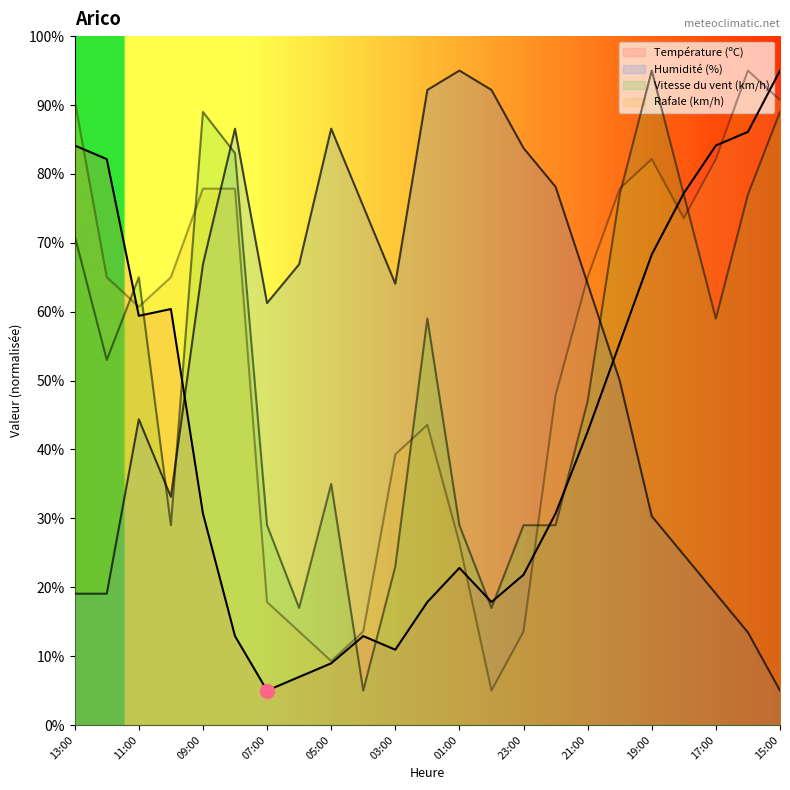

Reading right to left, list all the values displayed in this chart.

Température (ºC): 95.0	86.1	84.1	77.2	68.3	55.4	42.6	30.7	21.8	17.9	22.8	17.9	10.9	12.9	9.0	7.0	5.0	12.9	30.7	60.4	59.4	82.1	84.1
Humidité (%): 5.0	13.4	19.1	24.7	30.3	50.0	64.1	78.1	83.8	92.2	95.0	92.2	64.1	75.3	86.6	66.9	61.2	86.6	66.9	33.1	44.4	19.1	19.1
Vitesse du vent (km/h): 89.0	77.0	59.0	77.0	95.0	77.0	47.0	29.0	29.0	17.0	29.0	59.0	23.0	5.0	35.0	17.0	29.0	83.0	89.0	29.0	65.0	53.0	71.0
Rafale (km/h): 90.7	95.0	82.1	73.6	82.1	77.9	65.0	47.9	13.6	5.0	26.4	43.6	39.3	13.6	9.3	13.6	17.9	77.9	77.9	65.0	60.7	65.0	90.7